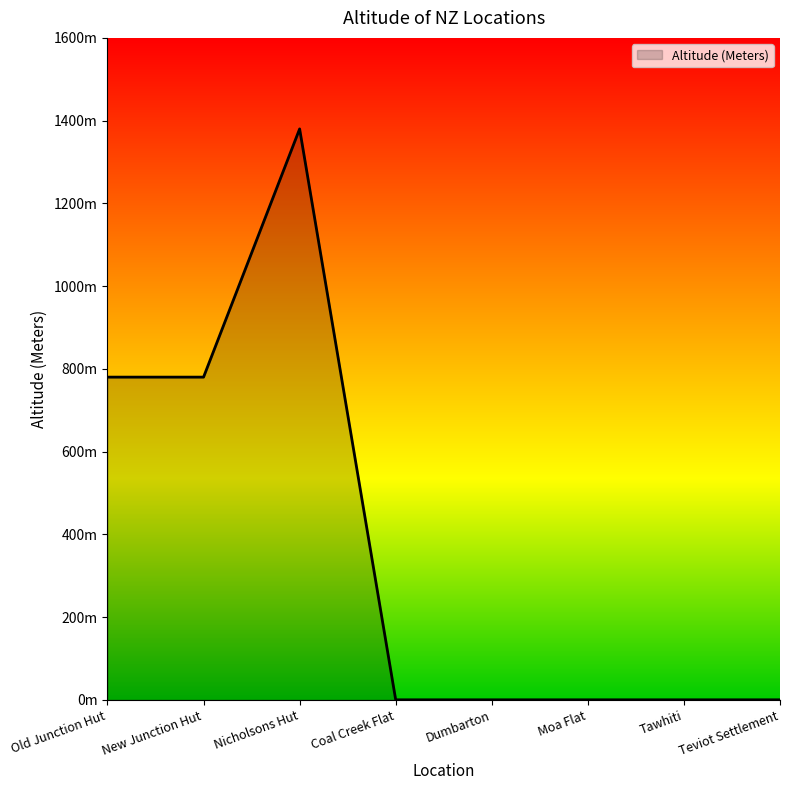

Reading left to right, what are all the values shown in this chart?

780	780	1380	0	0	0	0	0